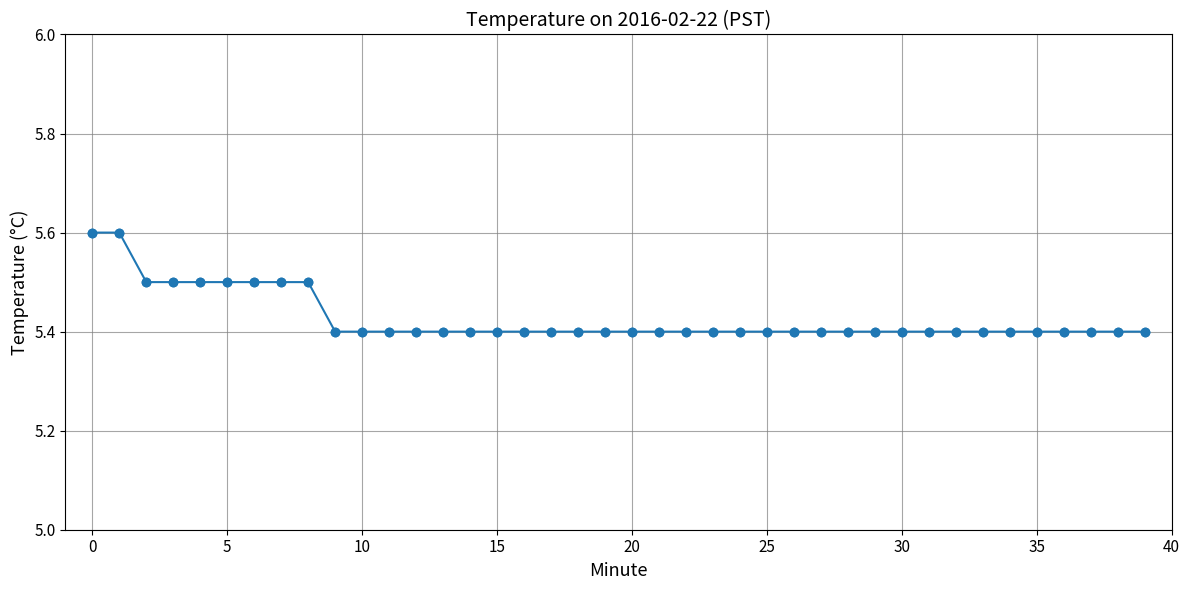

What is the minimum value shown in the chart?

5.4